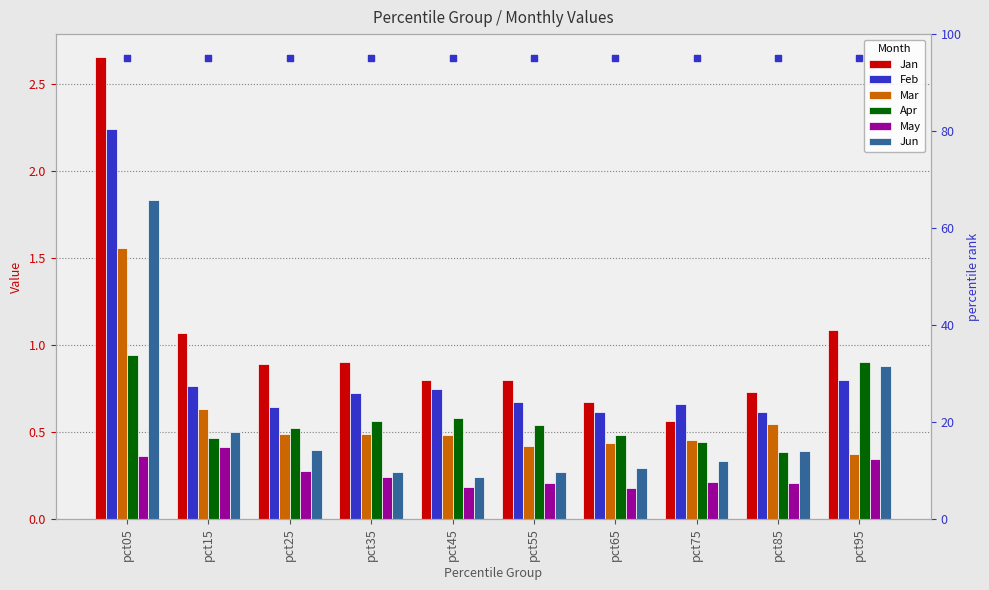

Which series has the largest total across all categories?

Jan